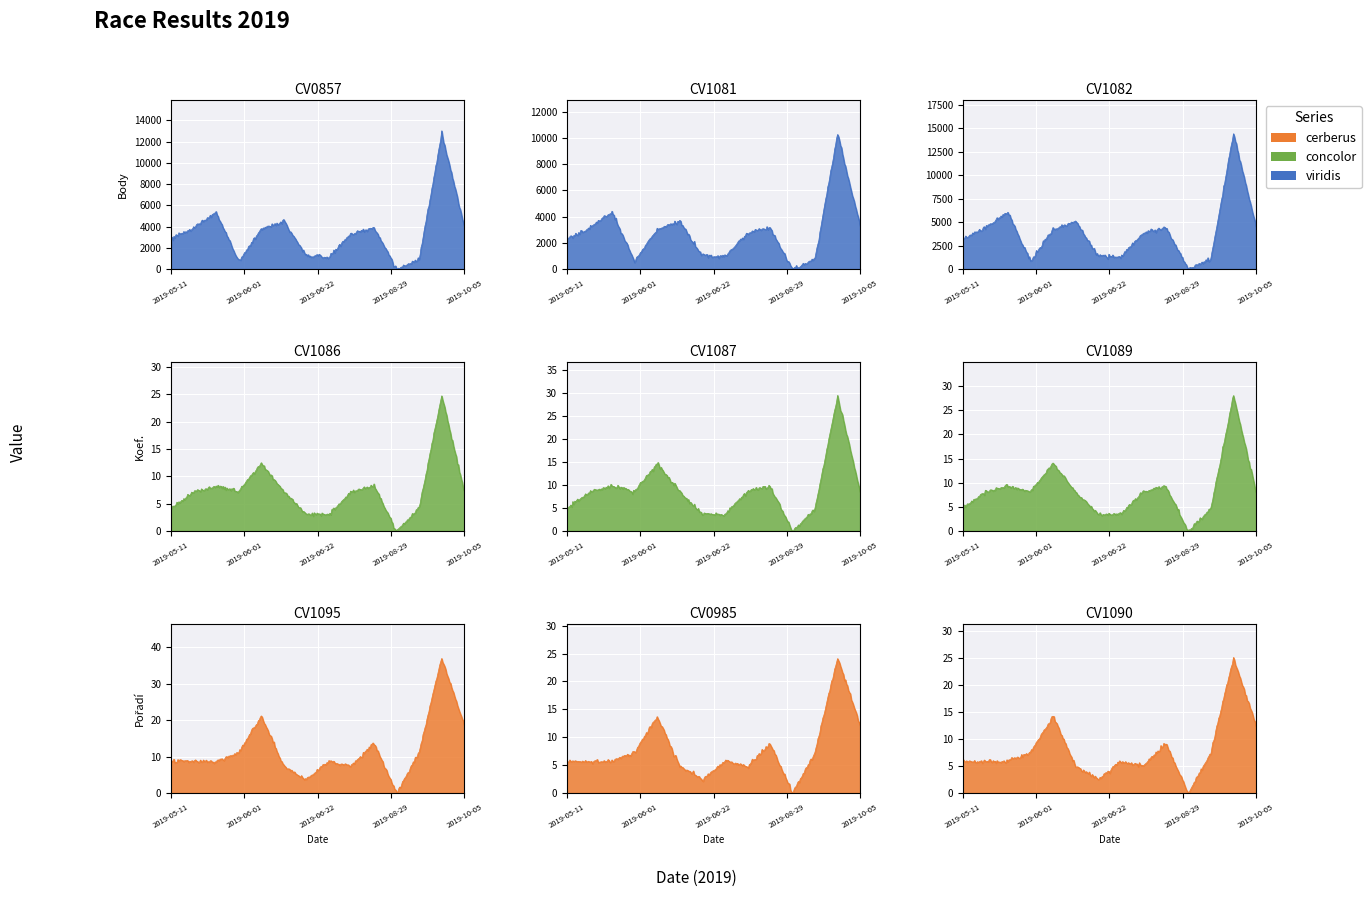

Reading left to right, extract all data points from this chart.

Body: 2749	3743	5231	707	3623	4367	1206	1110	3283	3797	0	904	12383	3909
Koef.: 4	7	8	7	12	7	3	3	7	8	0	4	24	7
Pořadí: 7	7	7	9	17	6	3	7	6	11	0	9	30	15